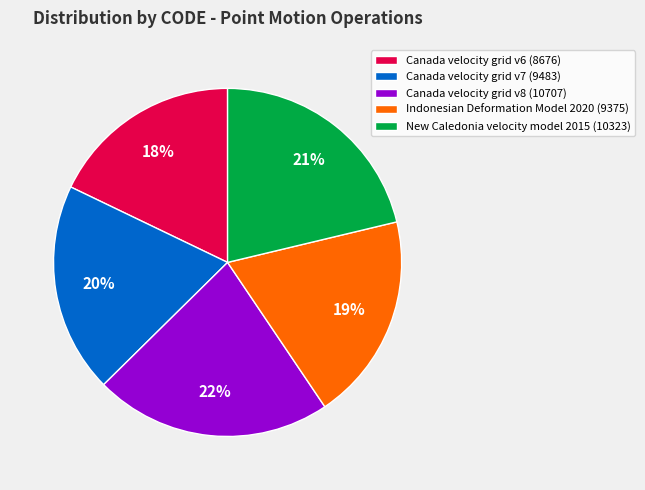

Do New Caledonia velocity model 2015 (10323) and Canada velocity grid v6 (8676) together represent more than half of the pie?

No